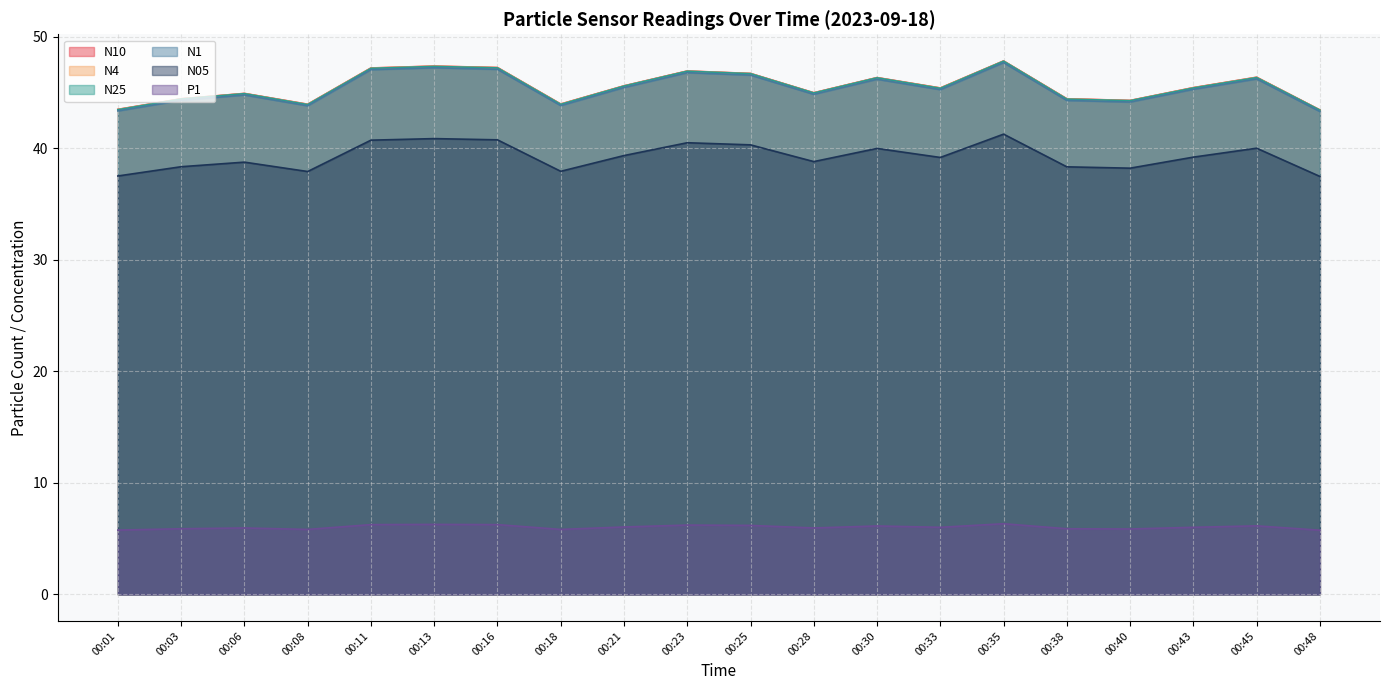

What is the highest value of the N10 series?

47.8